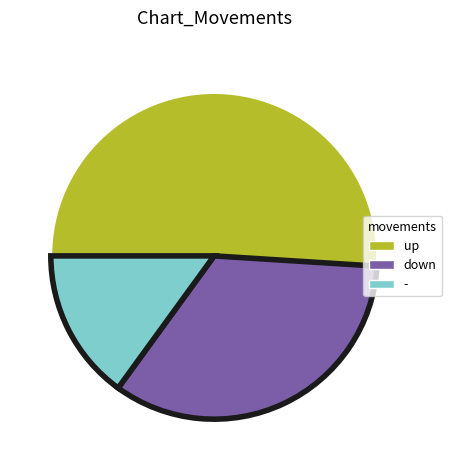

Which category has the smallest portion of the pie?

-